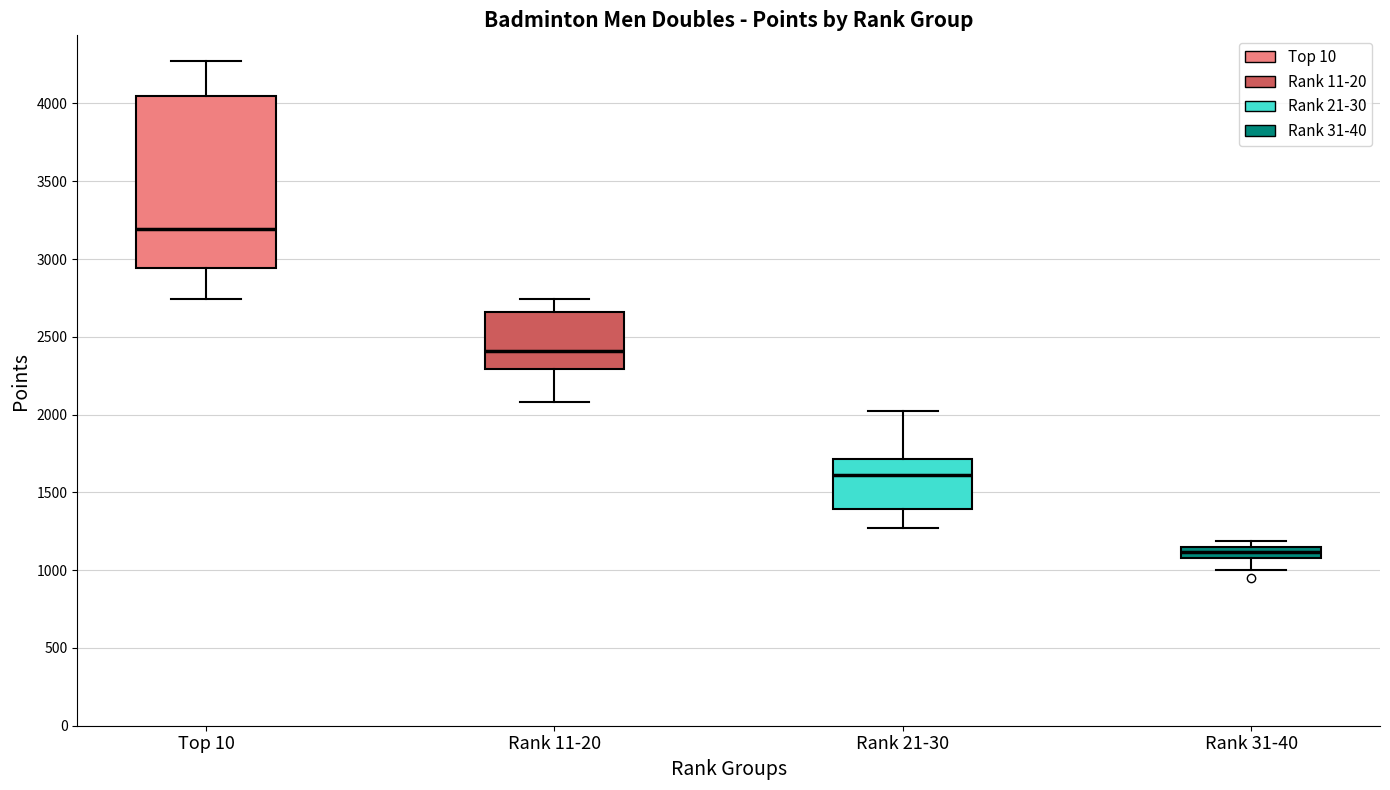

Which box is the tallest, from its lower edge to its upper edge?

Top 10